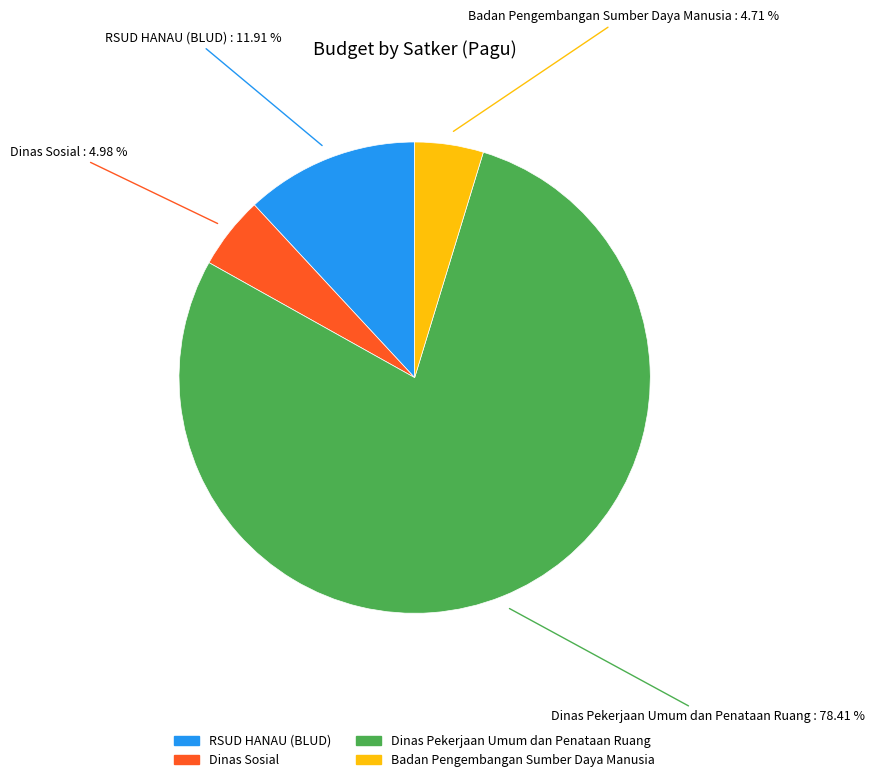

Does any single category account for the majority?

Yes